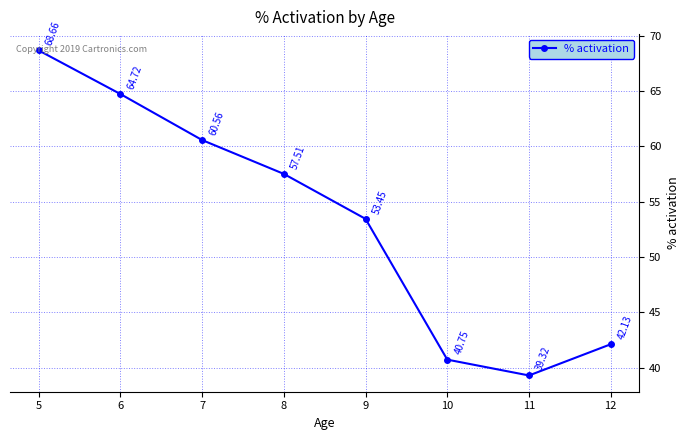

What is the sum of all values?

427.1